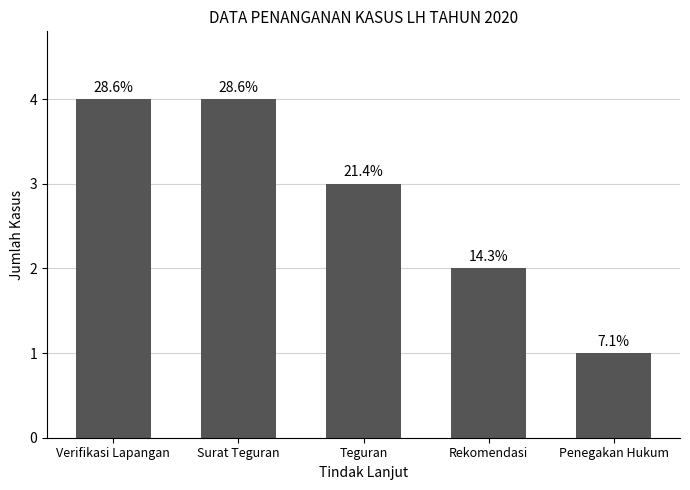

What is the maximum value shown in the chart?

4